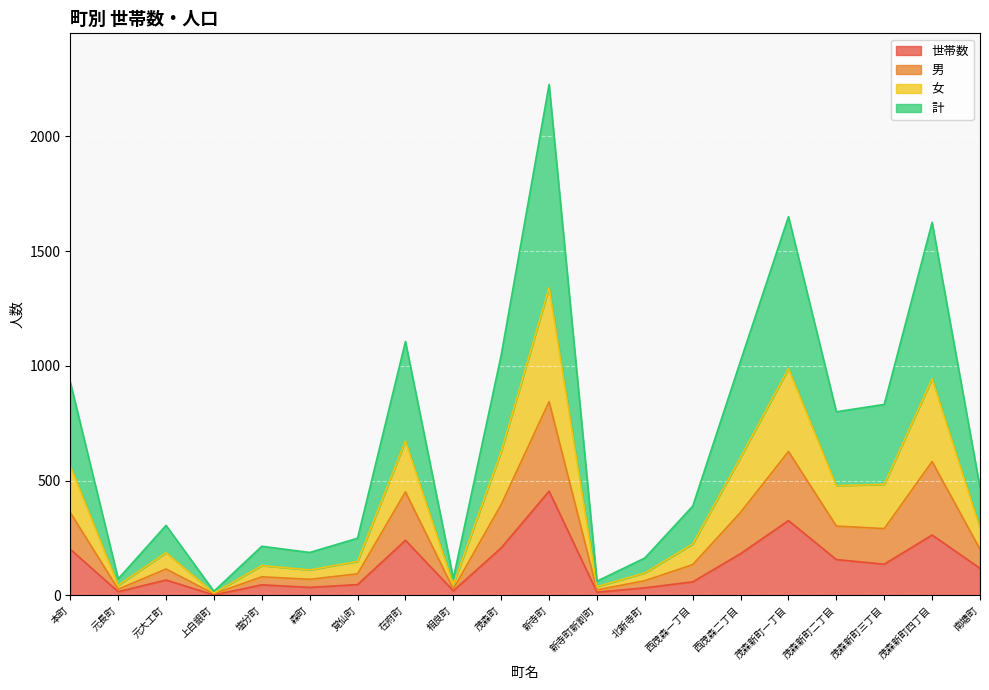

At which category is the sum across all series the highest?

新寺町